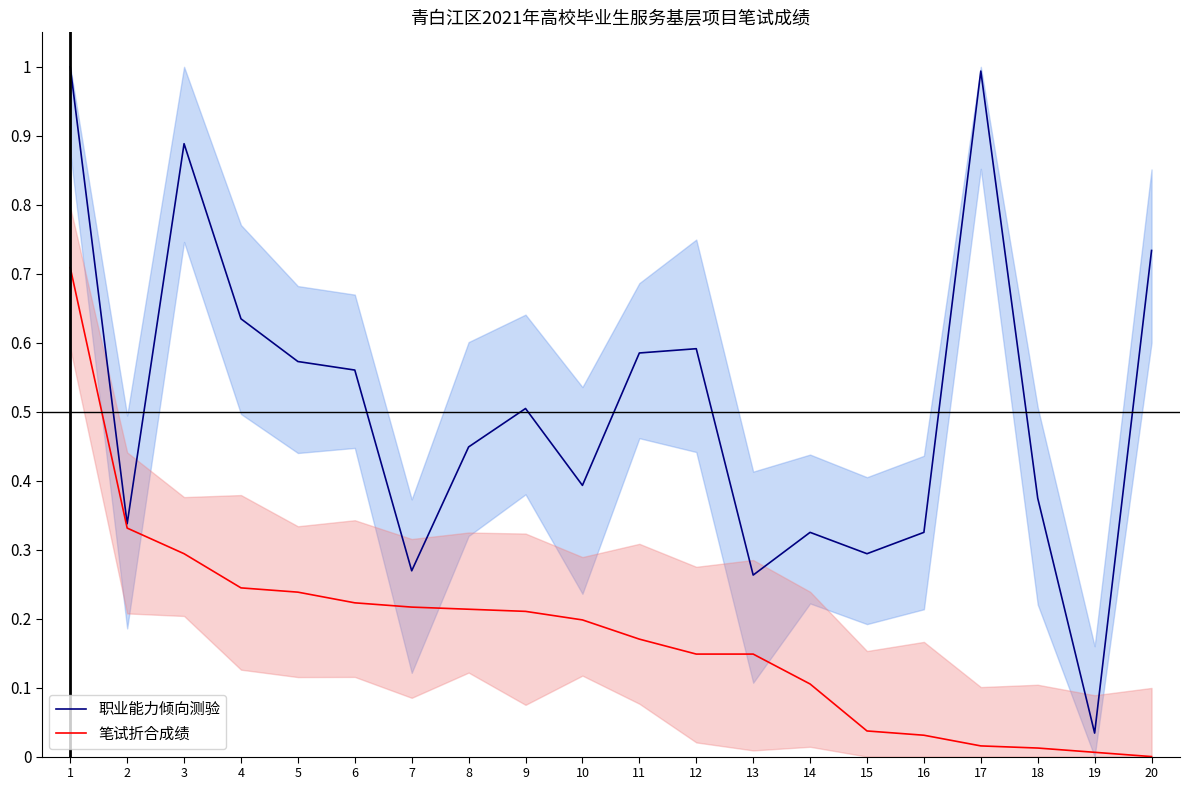

How many lines are shown in the chart?

2